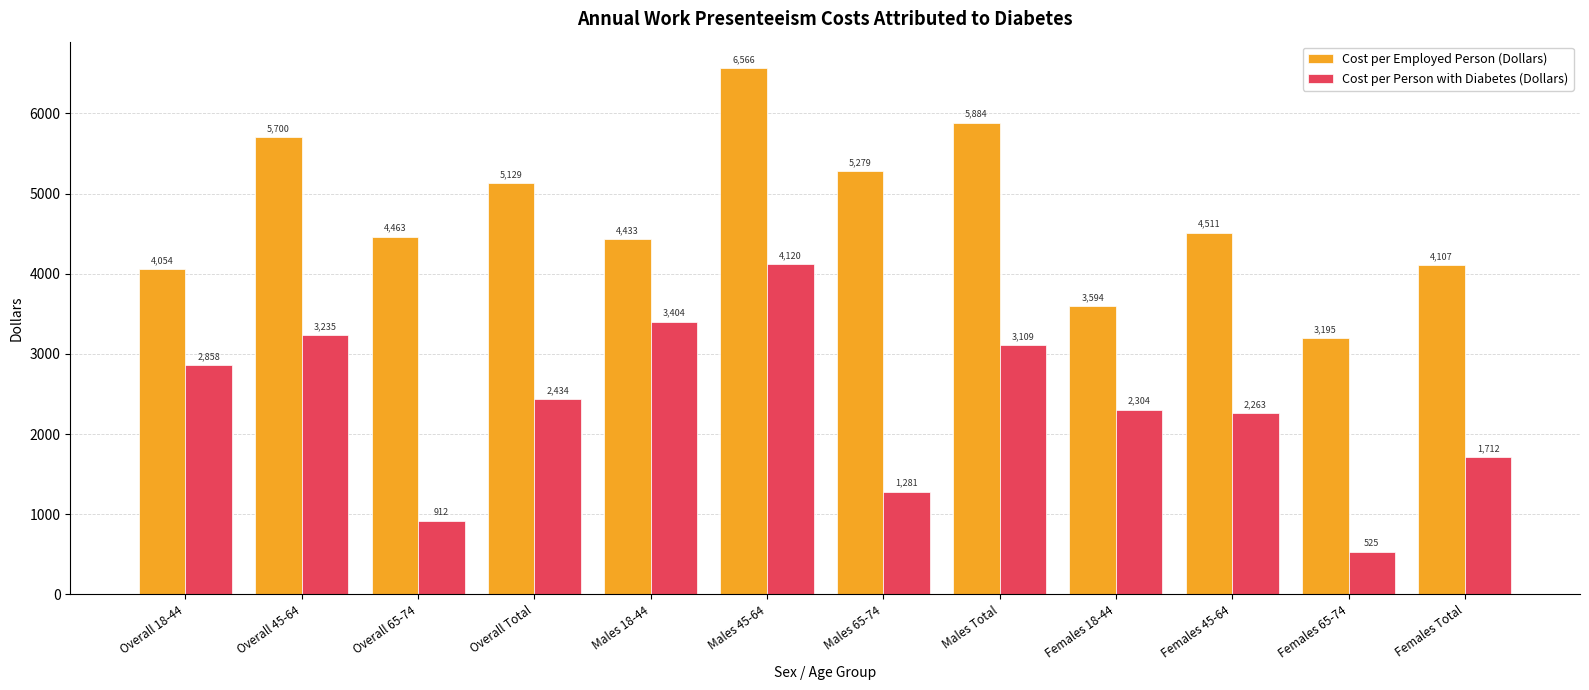

What is the label of the 6th bar from the right?

Males 65-74